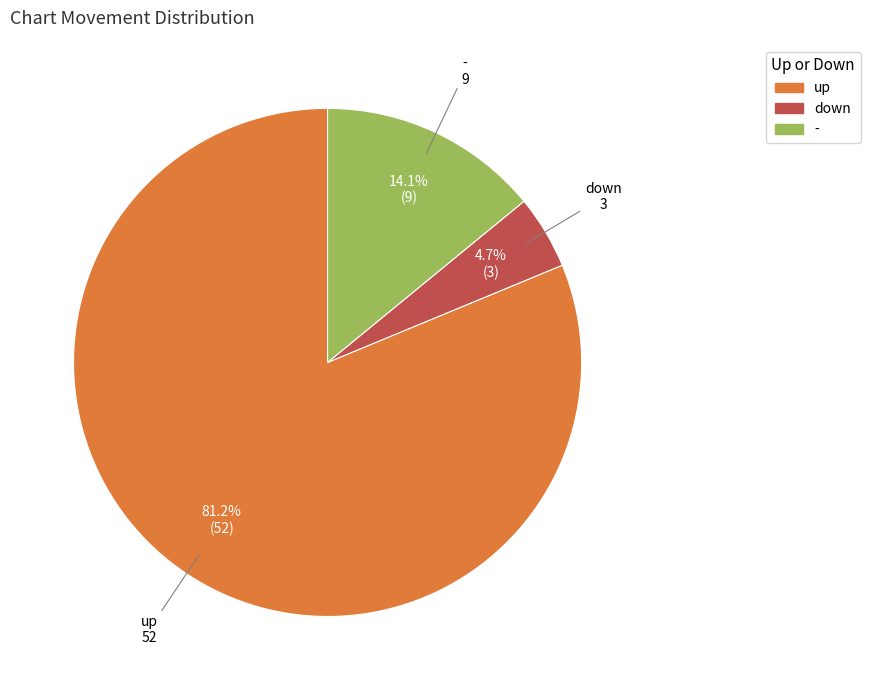

Does any single category account for the majority?

Yes